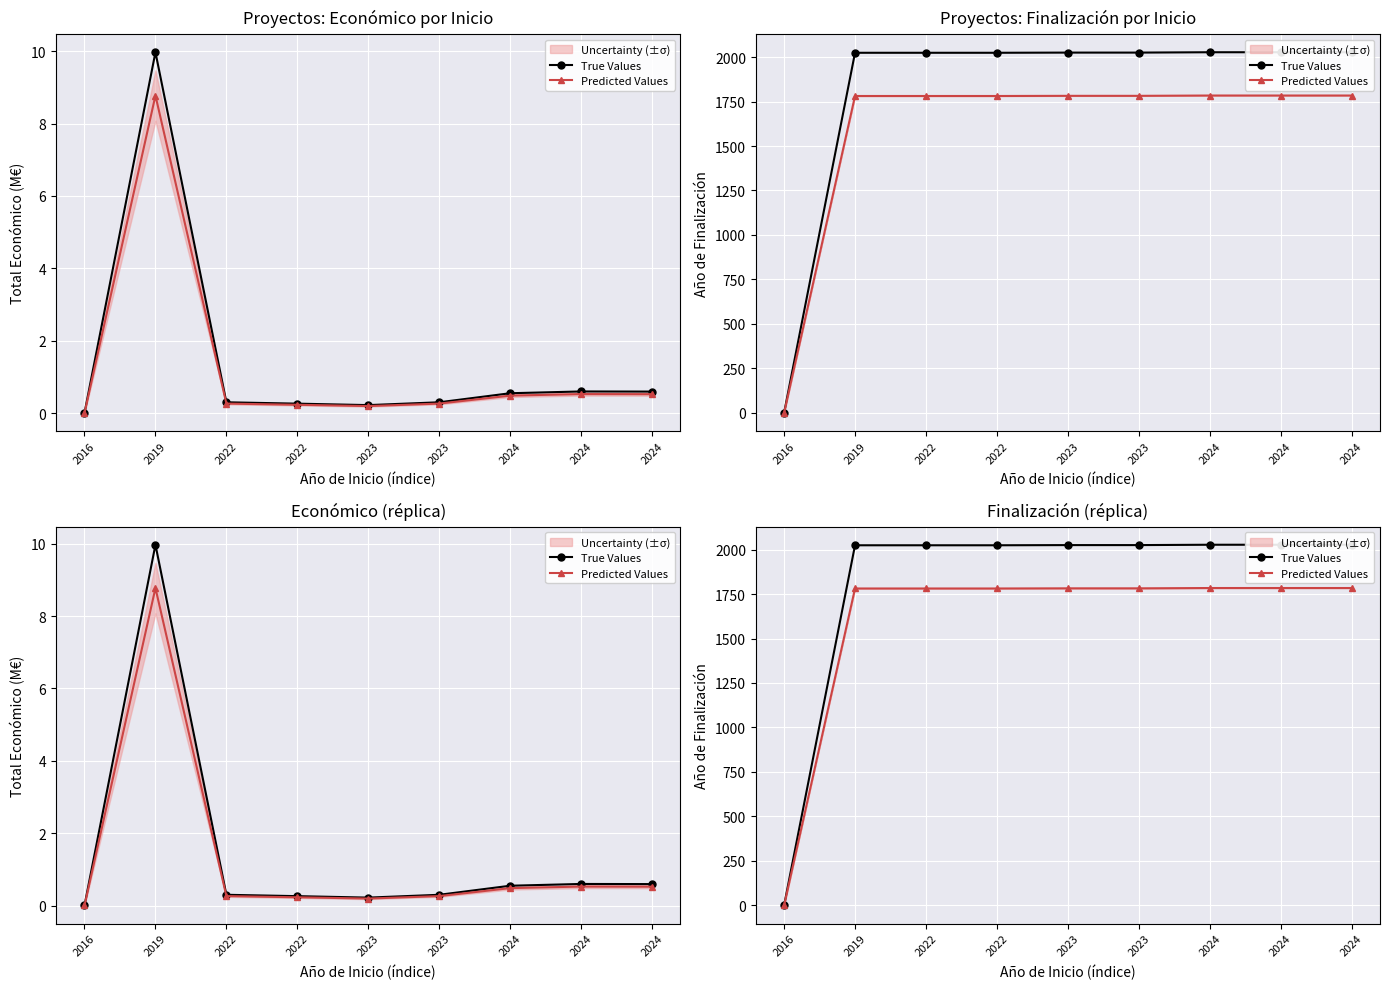

How many categories are shown in the chart?

9